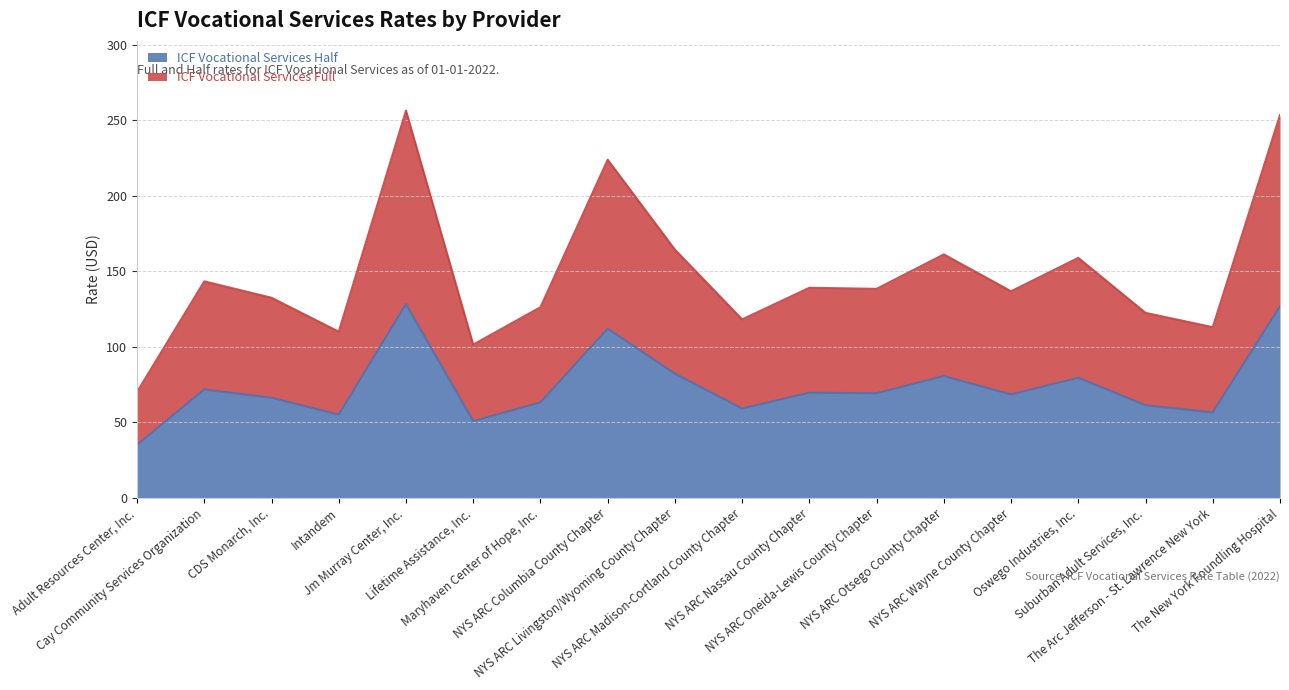

True or false: ICF Vocational Services Full and ICF Vocational Services Half intersect in this chart.

False